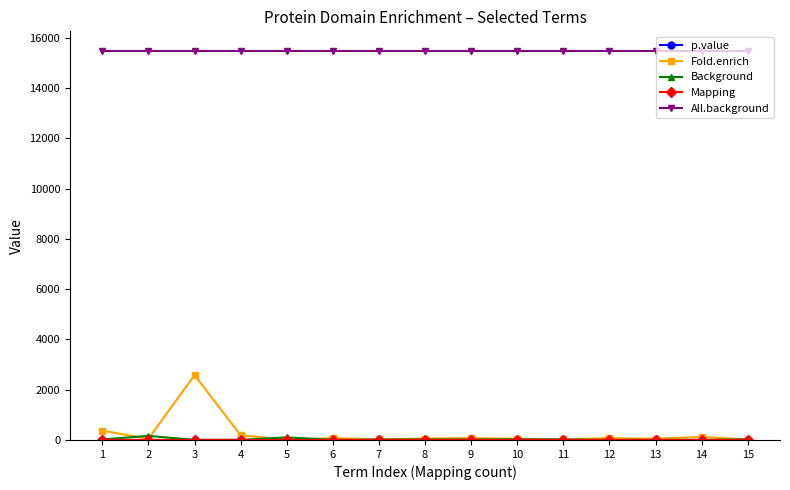

Which series has the largest total across all categories?

All.background